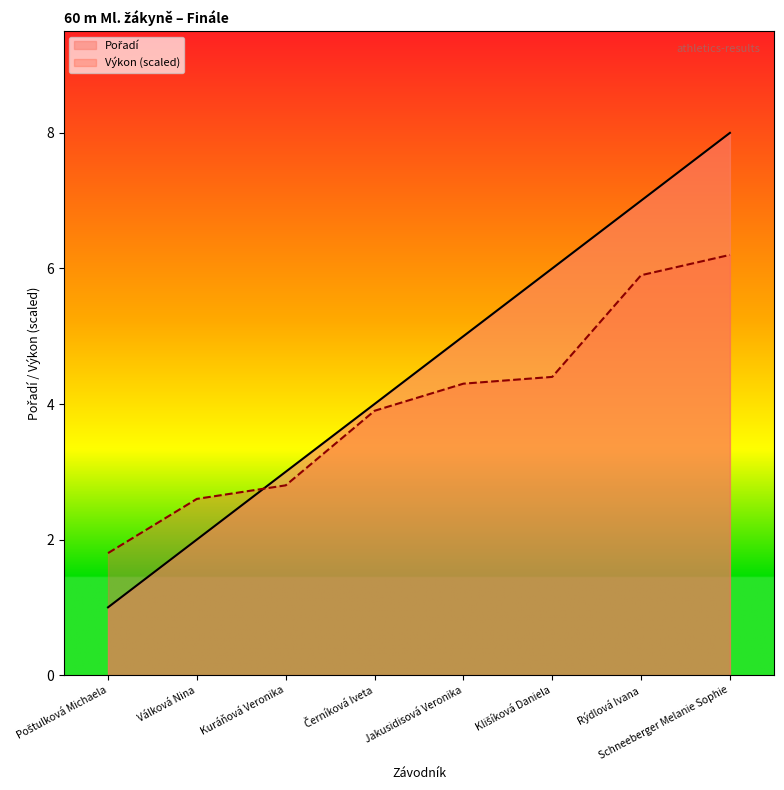

What is the difference between the maximum and second lowest values in the Pořadí series?

6.0